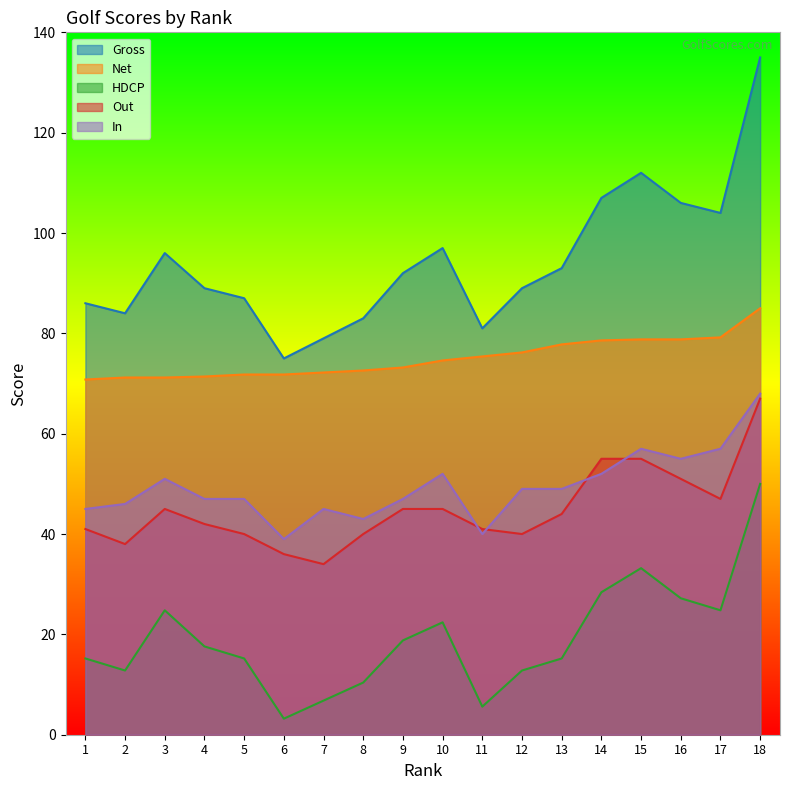

Where is Net nearest to the value 77?

12